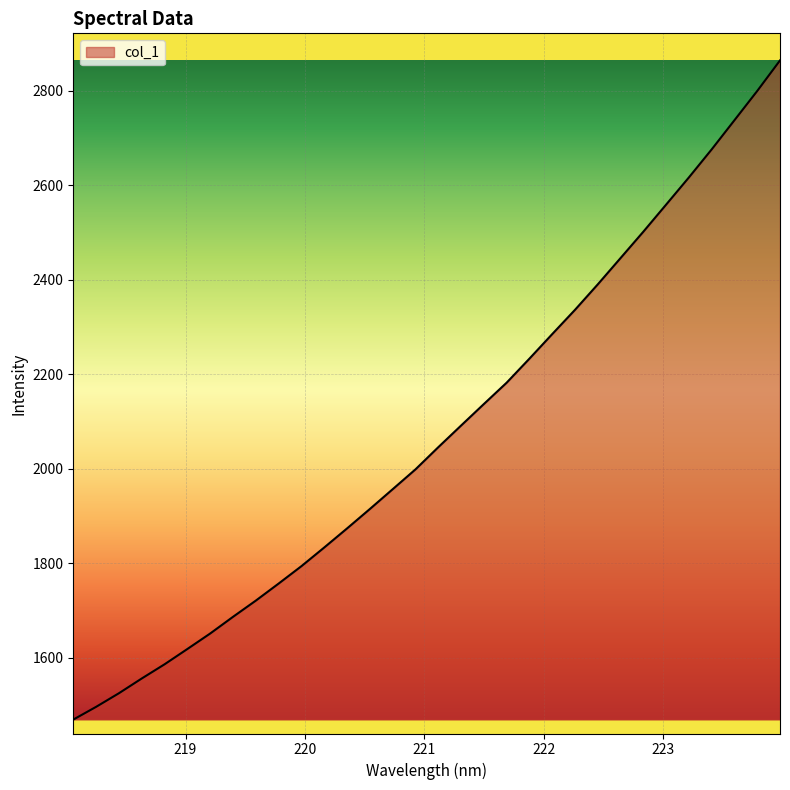

How many lines are shown in the chart?

1